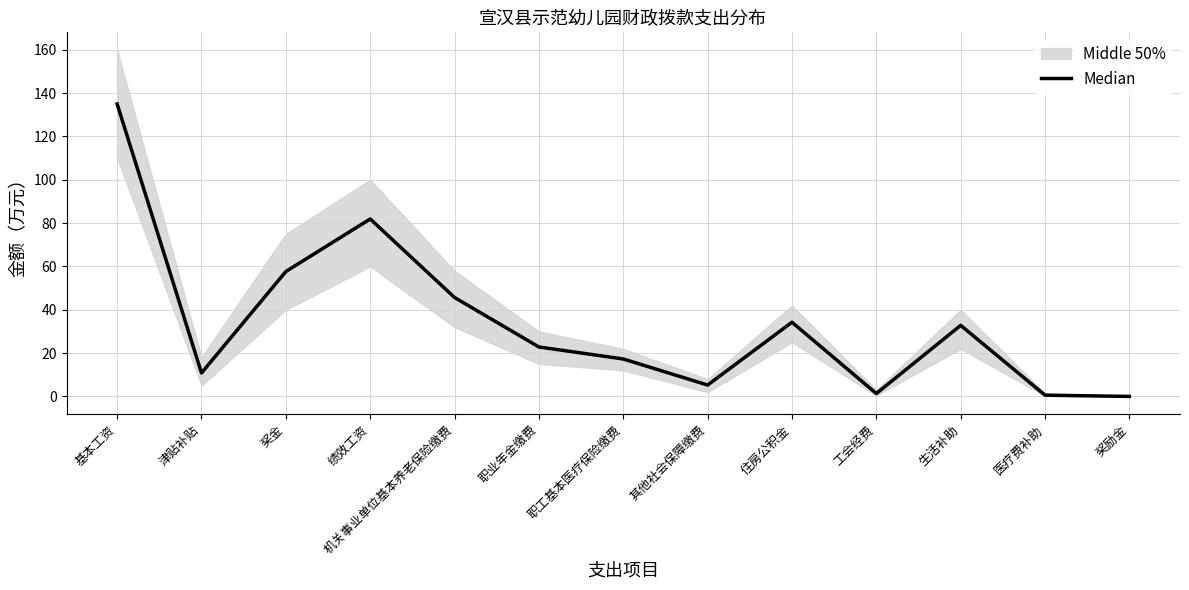

Reading left to right, extract all data points from this chart.

134.9	10.8	57.6	81.9	45.6	22.8	17.3	5.3	34.2	1.4	32.8	0.6	0.0